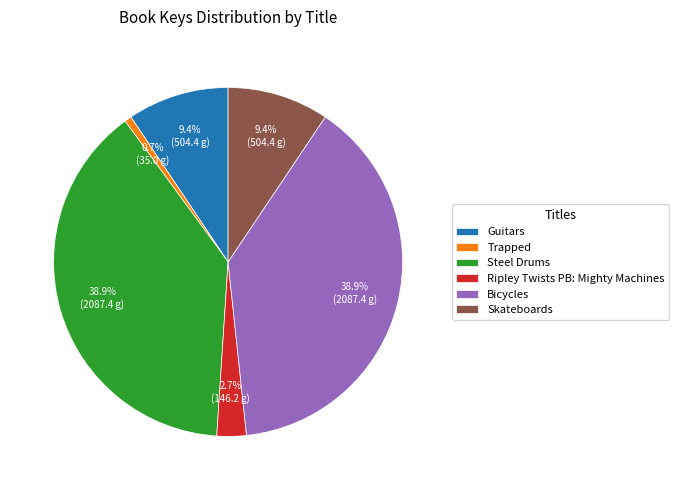

To the nearest percent, what is the combined percentage of Trapped and Guitars?

10%